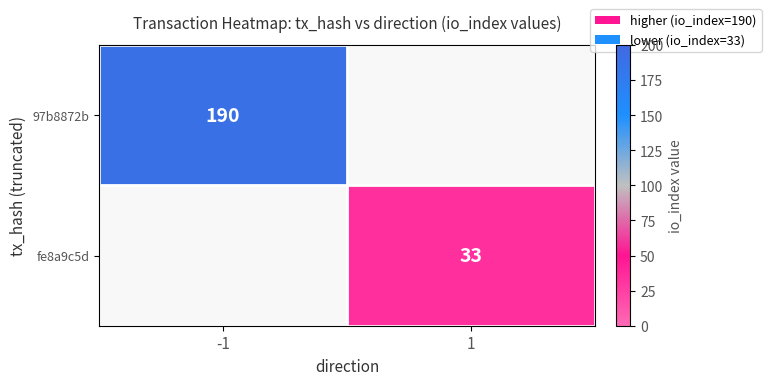

The 97b8872b series shows 190 at -1. True or false?

True